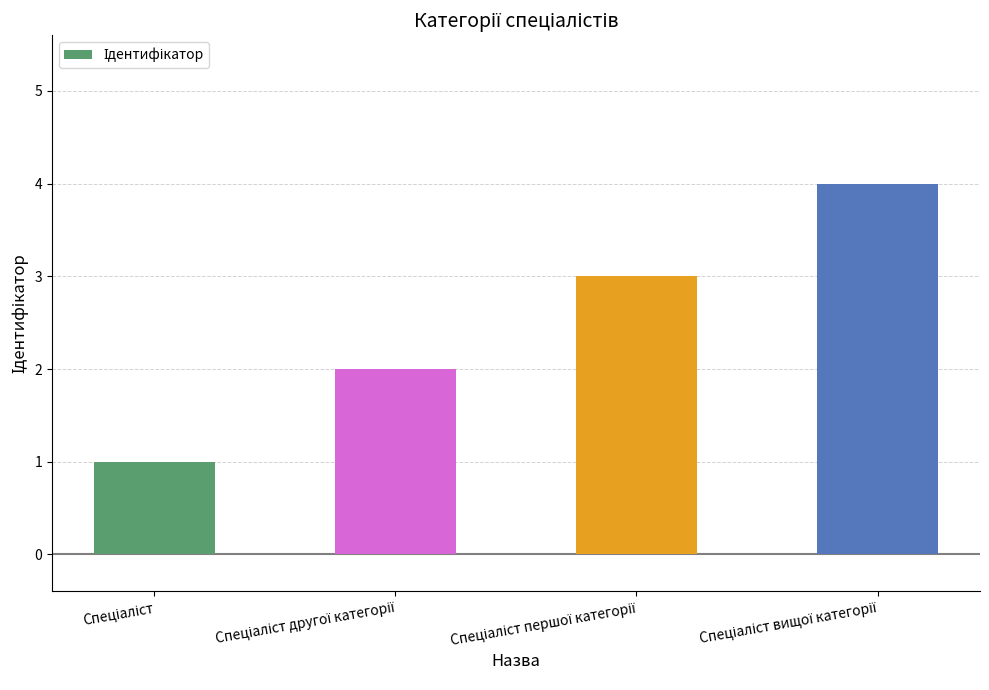

What is the greatest value displayed?

4